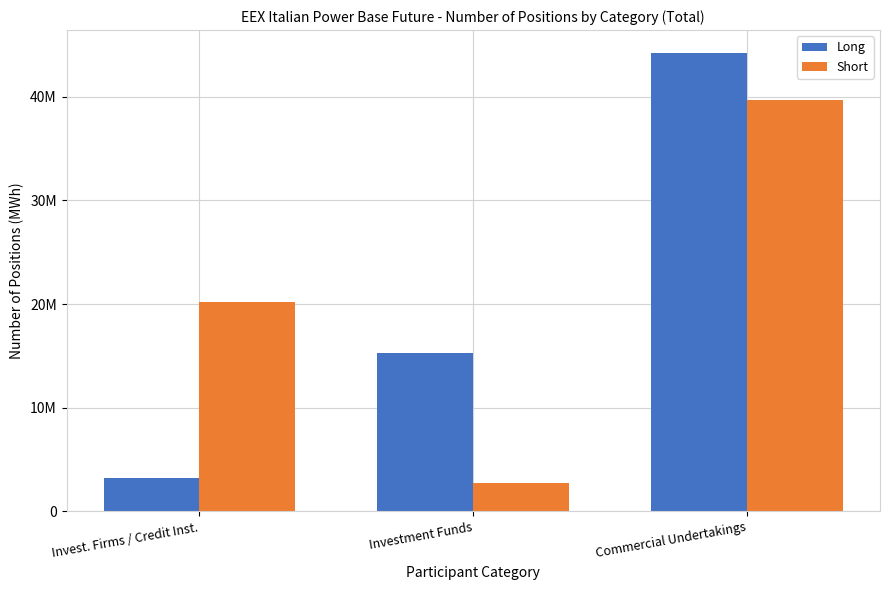

Reading left to right, extract all data points from this chart.

Long: Invest. Firms / Credit Inst.=3261319	Investment Funds=15312296	Commercial Undertakings=44219751
Short: Invest. Firms / Credit Inst.=20193926	Investment Funds=2717801	Commercial Undertakings=39731556